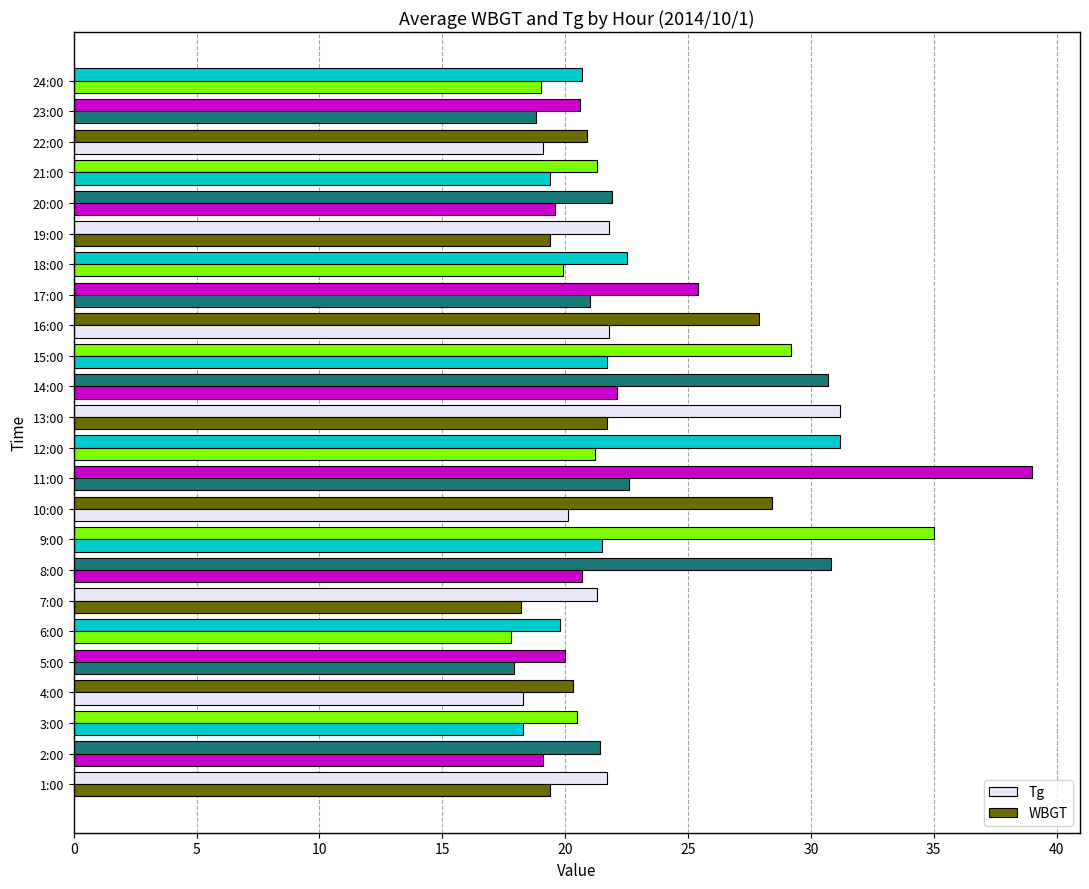

How many distinct data groups are displayed?

2